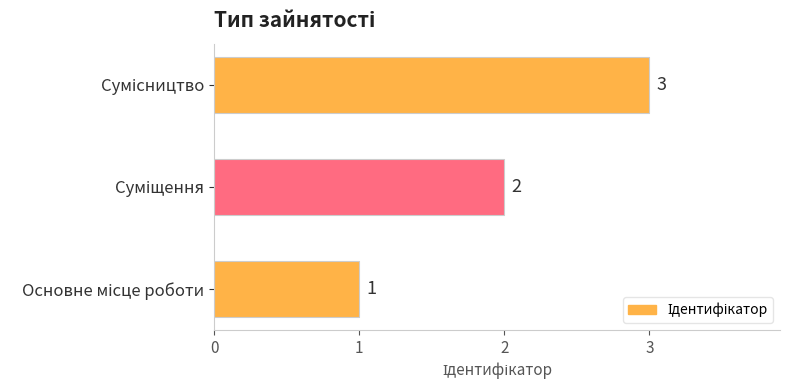

Count the values in the range 1 to 3.

3